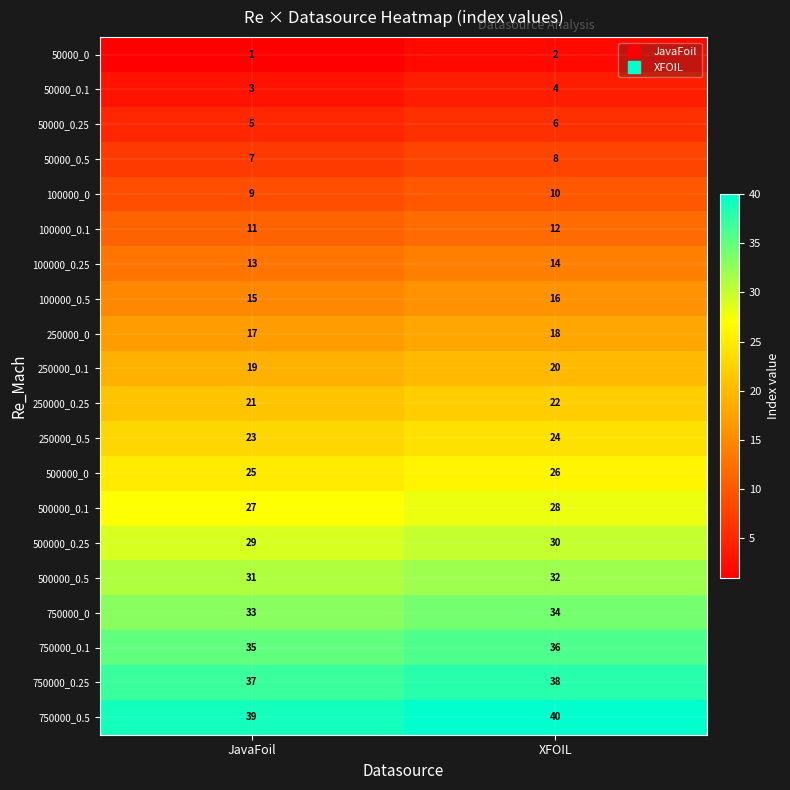

What is the average value of the 100000_0.25 series?

14